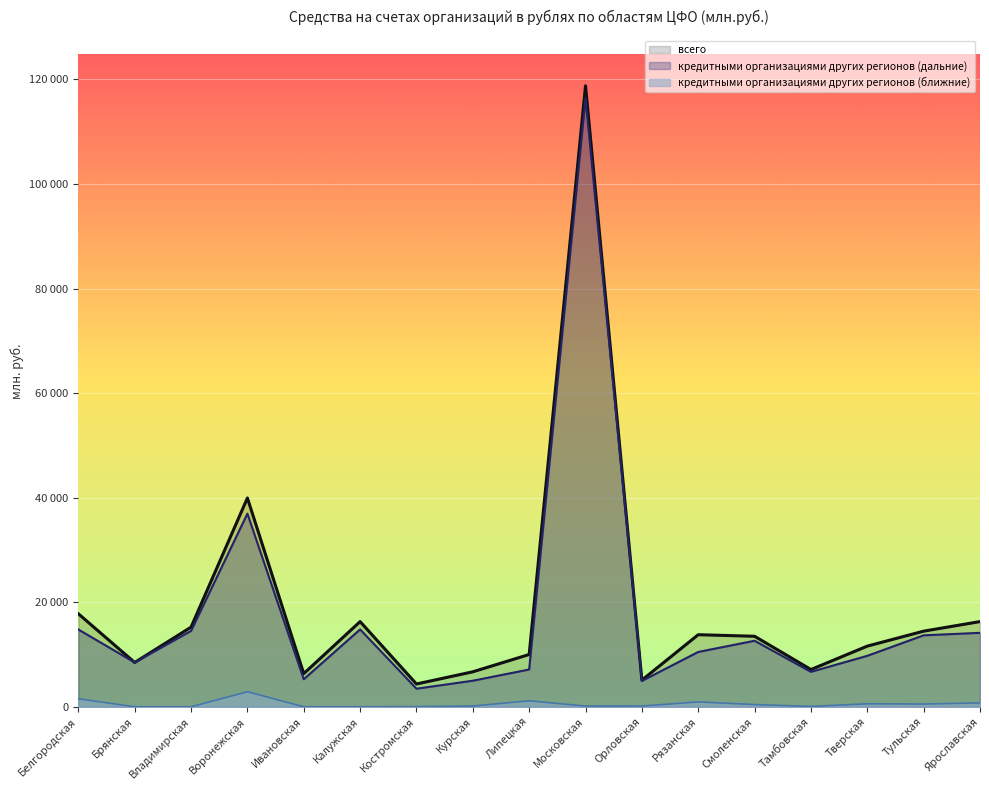

How many interior local peaks does the всего series have?

4